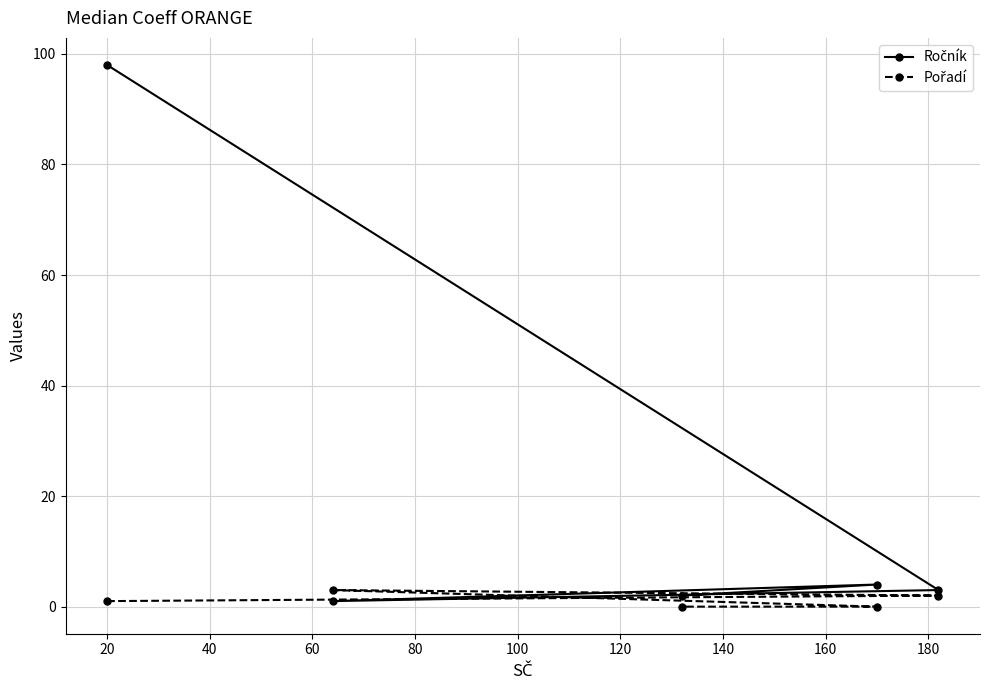

How many categories are shown in the chart?

5